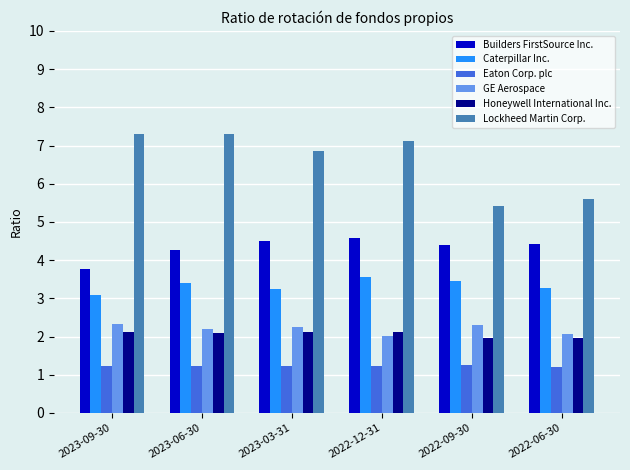

What is the label of the 6th bar from the left?

2022-06-30